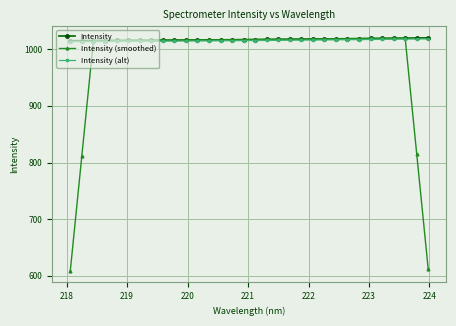

True or false: Intensity (alt) and Intensity intersect in this chart.

False